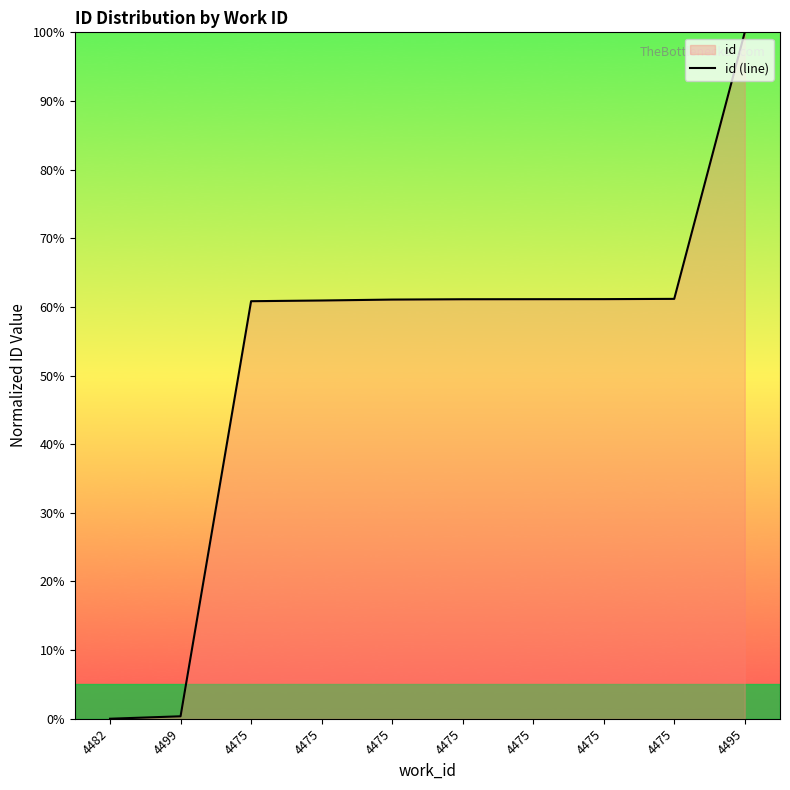

What is the label of the 2nd point from the right?

4475